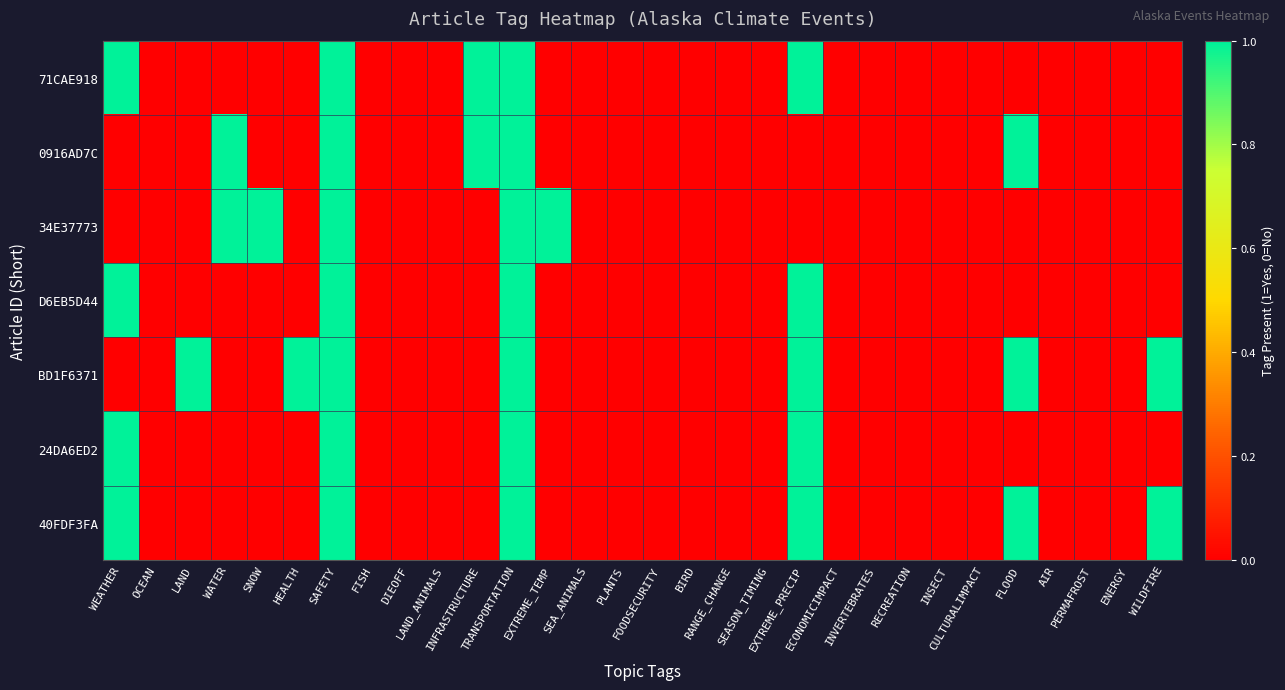

What is the total value across all series at TRANSPORTATION?

7